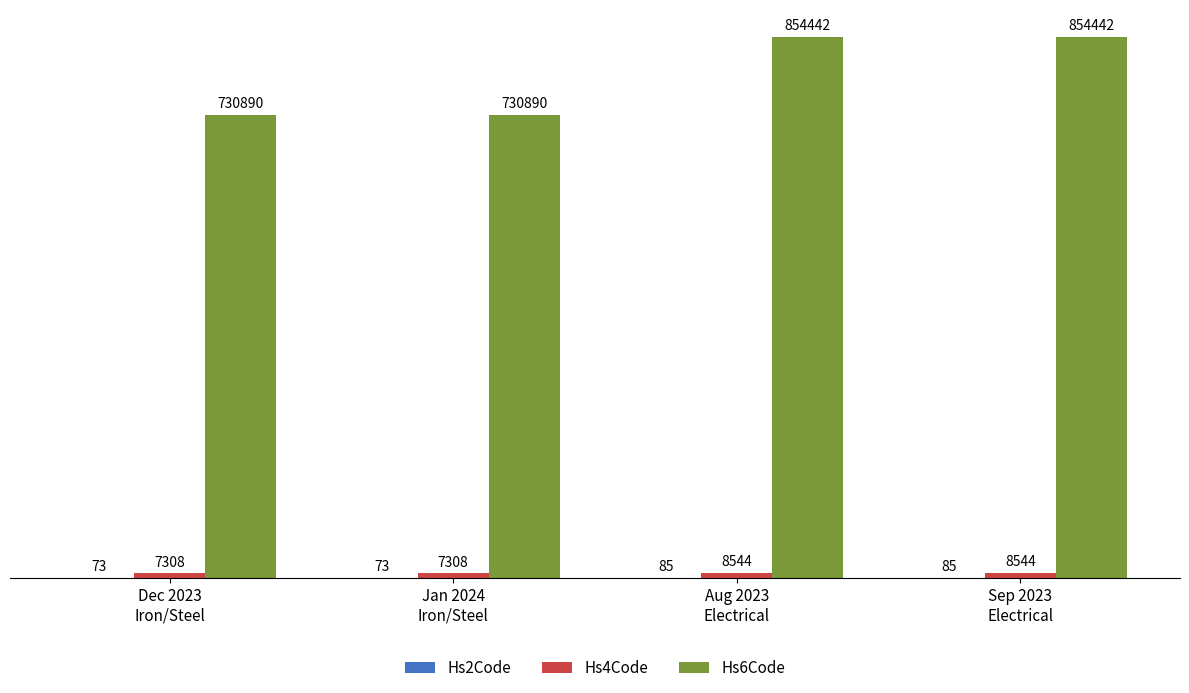

How many Hs6Code values are between 730890 and 854442?

4